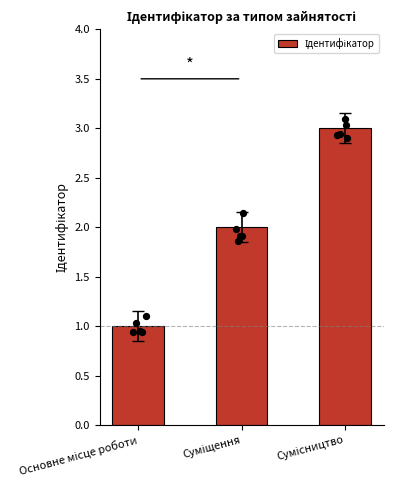

What is the change in value from Суміщення to Сумісництво?

+1